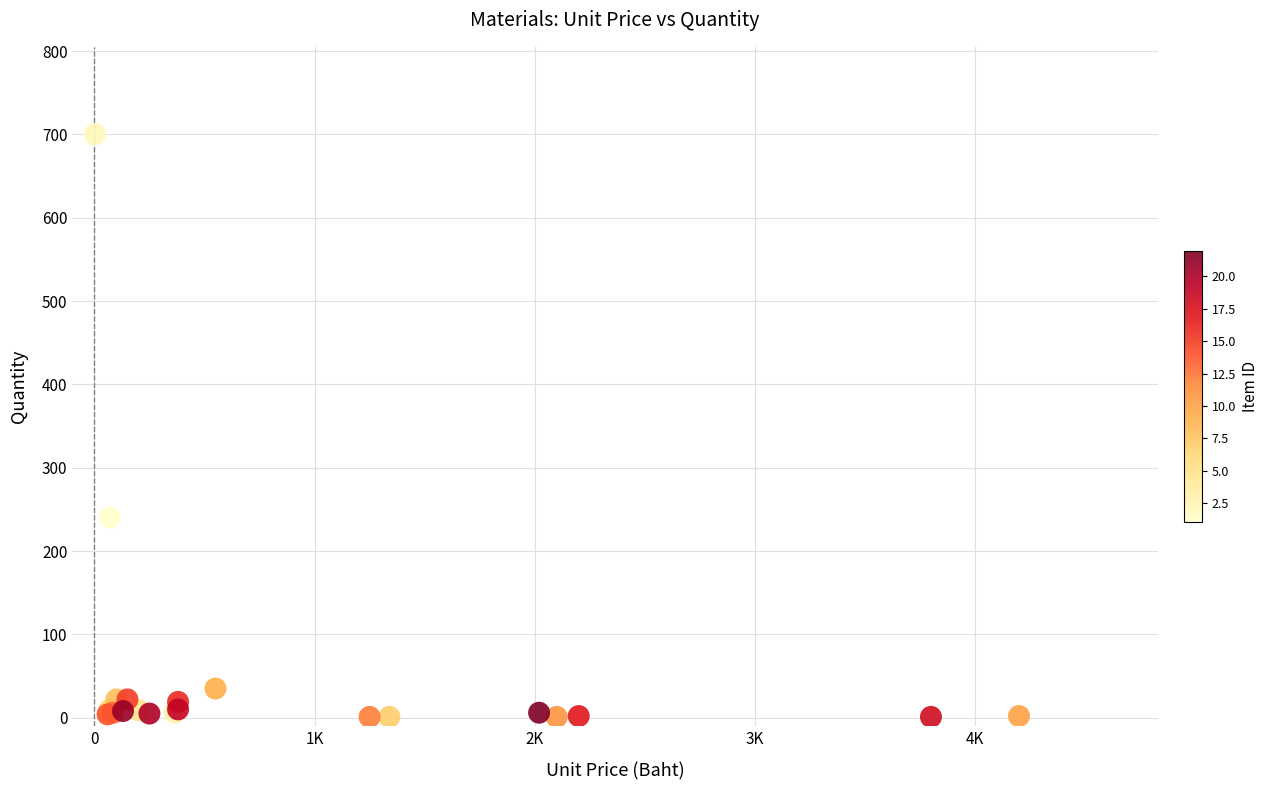

What Y value in the scatter plot is closest to 350?

240